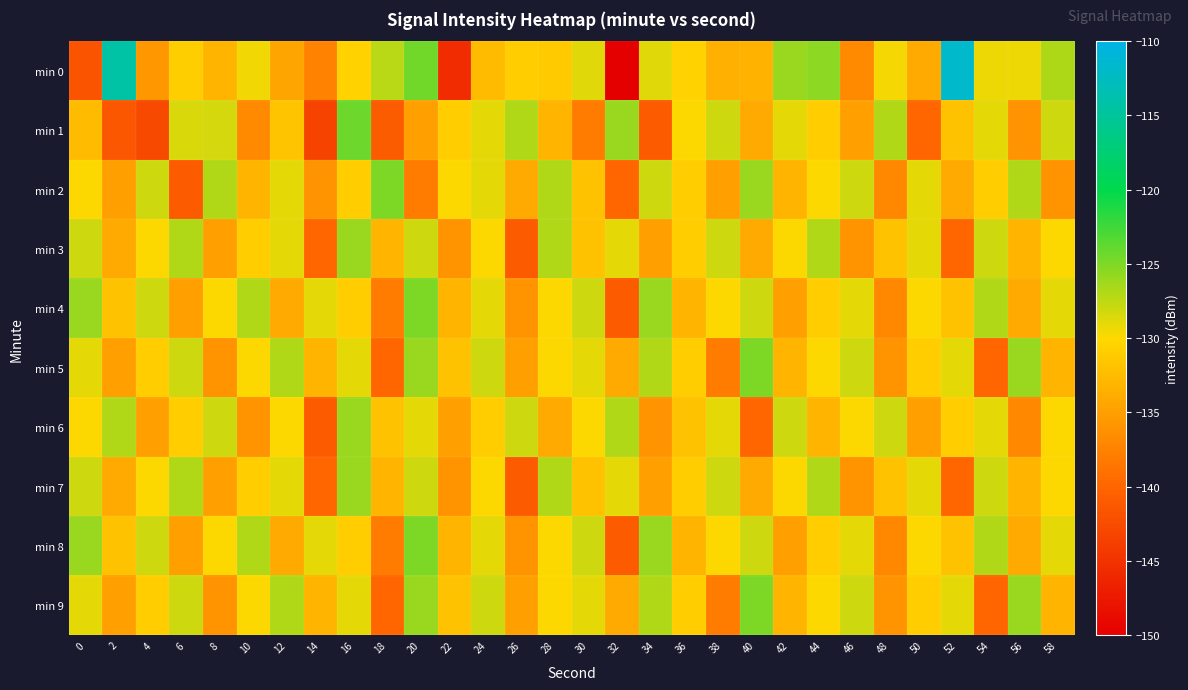

Rank the series at 32 from highest to lowest value.

min 1, min 6, min 3, min 7, min 5, min 9, min 2, min 4, min 8, min 0